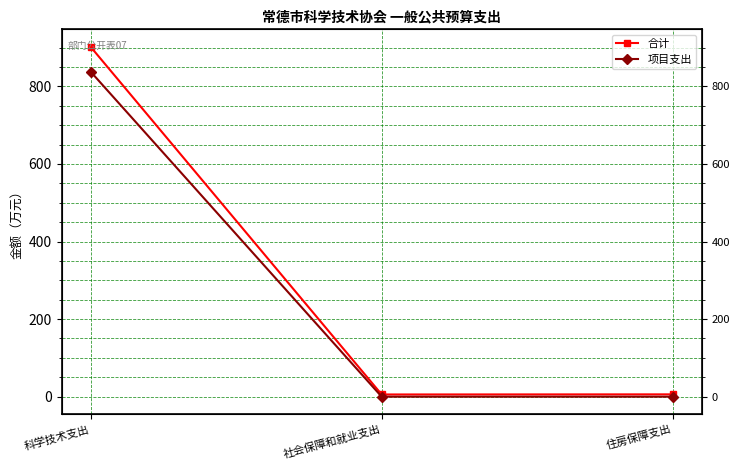

Count the number of categories in the chart.

3